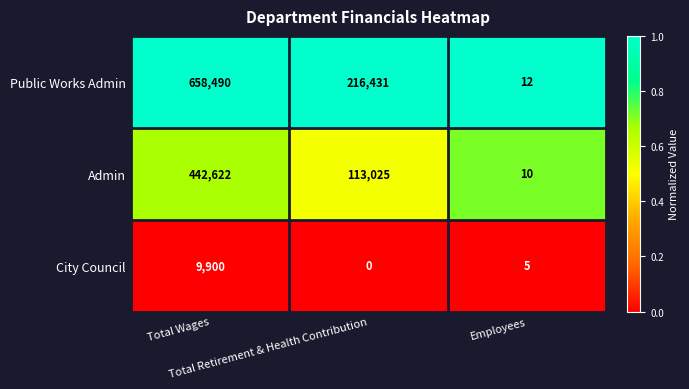

Rank the series by their average value, from highest to lowest.

Public Works Admin, Admin, City Council